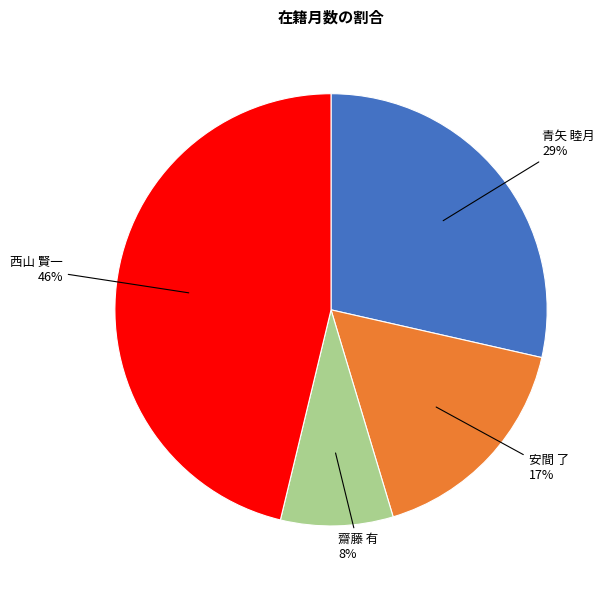

Does 青矢 睦月 account for over 50% of the chart?

No